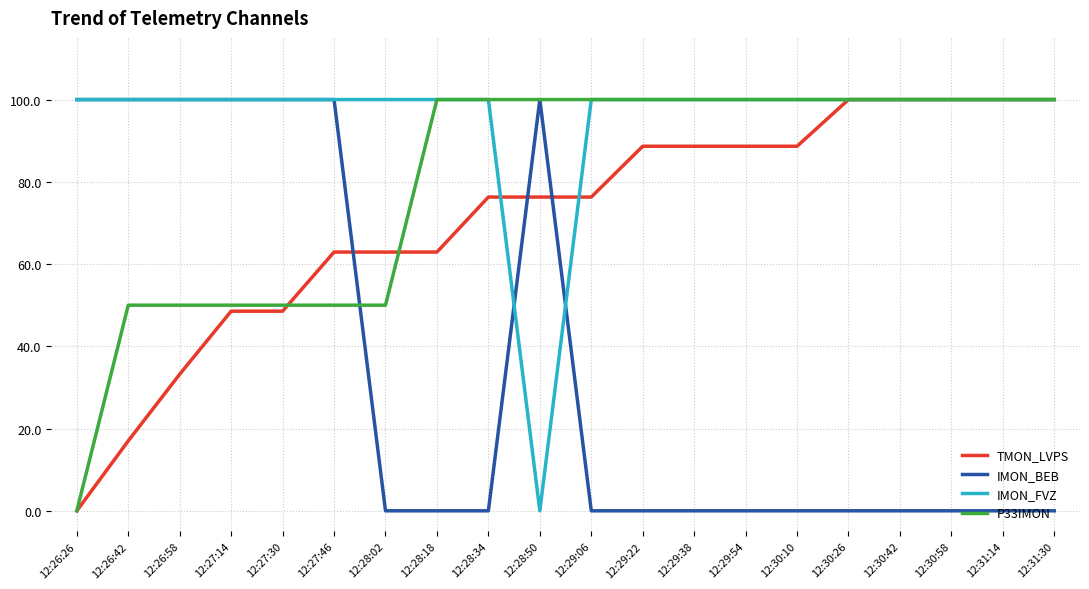

Reading left to right, what are all the values shown in this chart?

TMON_LVPS: 0.0	17.0	33.2	48.5	48.5	62.9	62.9	62.9	76.3	76.3	76.3	88.7	88.7	88.7	88.7	100.0	100.0	100.0	100.0	100.0
IMON_BEB: 100.0	100.0	100.0	100.0	100.0	100.0	0.0	0.0	0.0	100.0	0.0	0.0	0.0	0.0	0.0	0.0	0.0	0.0	0.0	0.0
IMON_FVZ: 100.0	100.0	100.0	100.0	100.0	100.0	100.0	100.0	100.0	0.0	100.0	100.0	100.0	100.0	100.0	100.0	100.0	100.0	100.0	100.0
P33IMON: 0.0	50.0	50.0	50.0	50.0	50.0	50.0	100.0	100.0	100.0	100.0	100.0	100.0	100.0	100.0	100.0	100.0	100.0	100.0	100.0